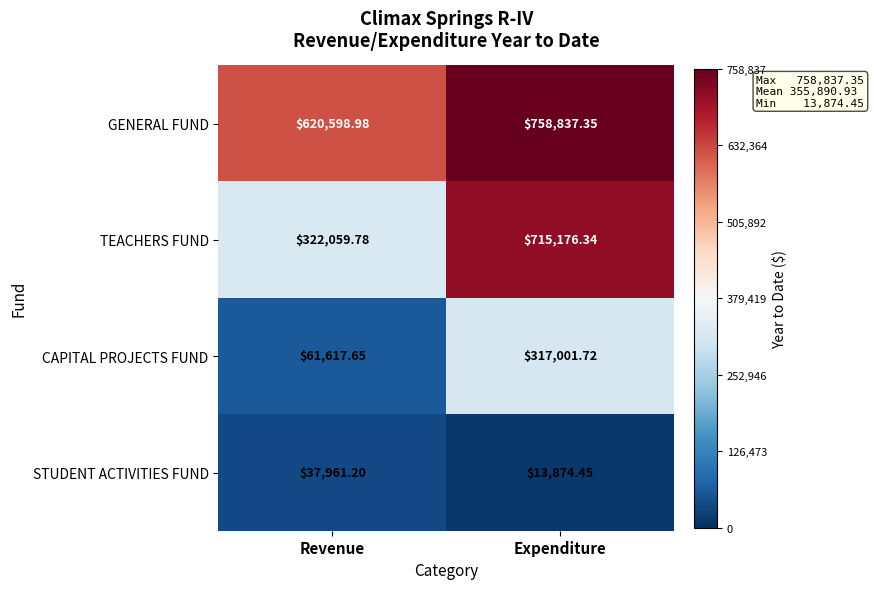

Rank the series at Expenditure from lowest to highest value.

STUDENT ACTIVITIES FUND, CAPITAL PROJECTS FUND, TEACHERS FUND, GENERAL FUND